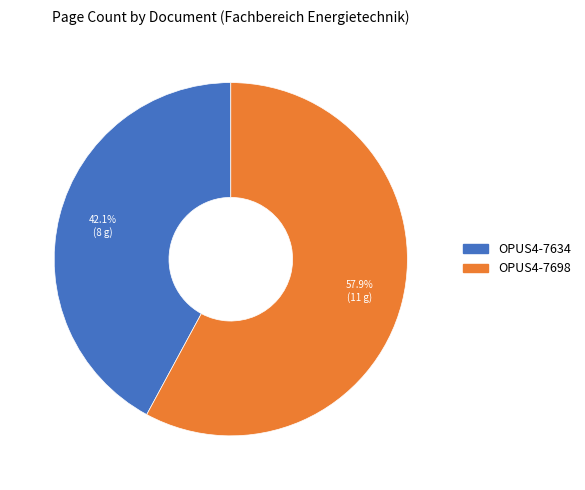

What percentage is NOT represented by OPUS4-7634?

57.9%